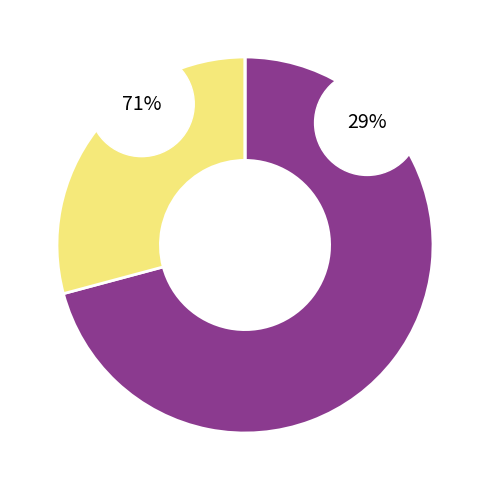

True or false: Wins accounts for 71% of the total.

True